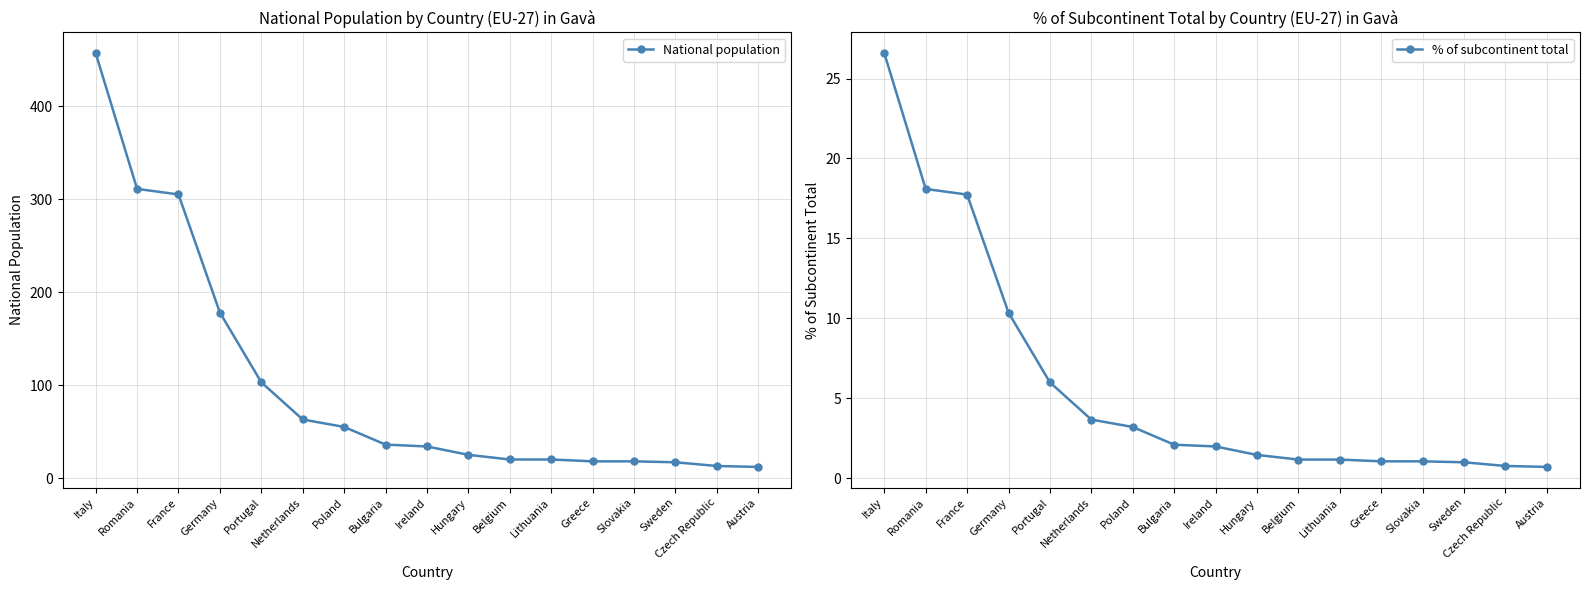

What is the lowest value of the National population series?

12